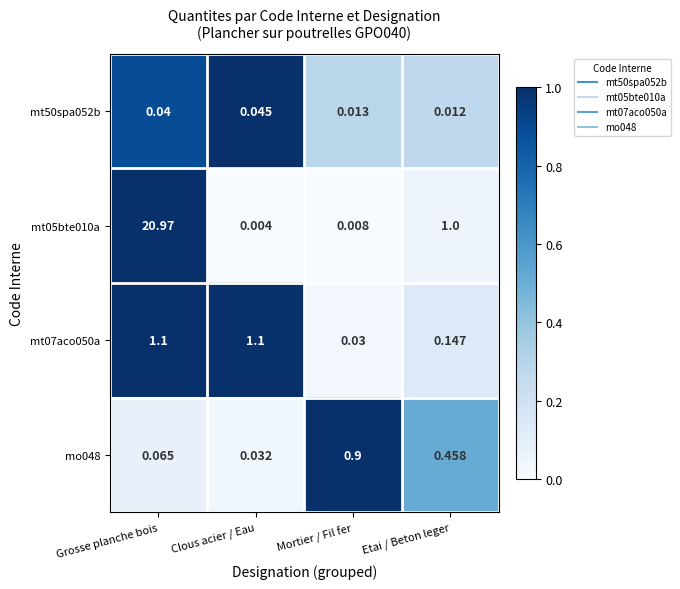

At which label does mt07aco050a first exceed 1?

Grosse planche bois